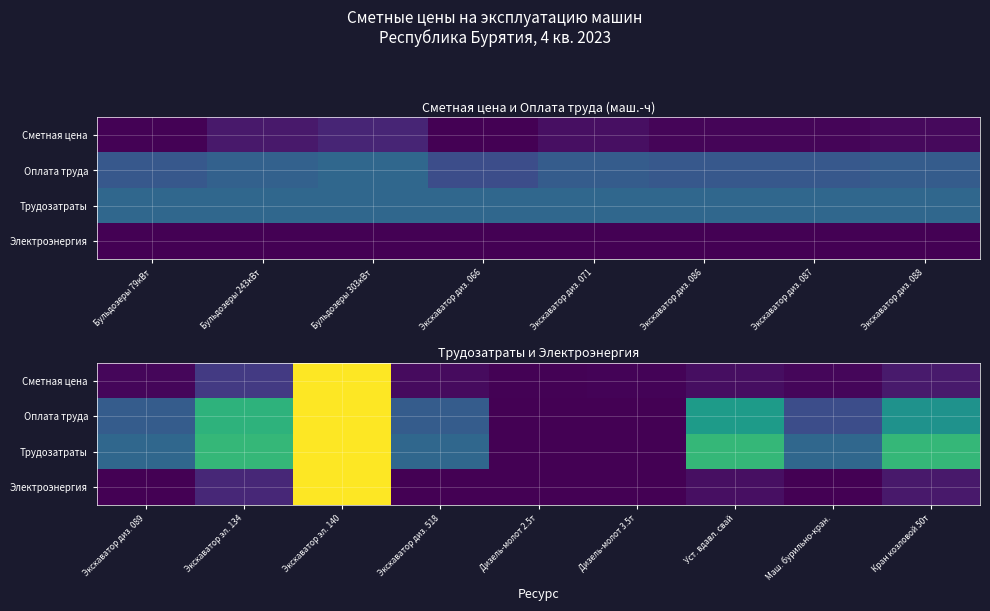

What is the spread (max minus min) of values at Маш. бурильно-кран.?

0.3